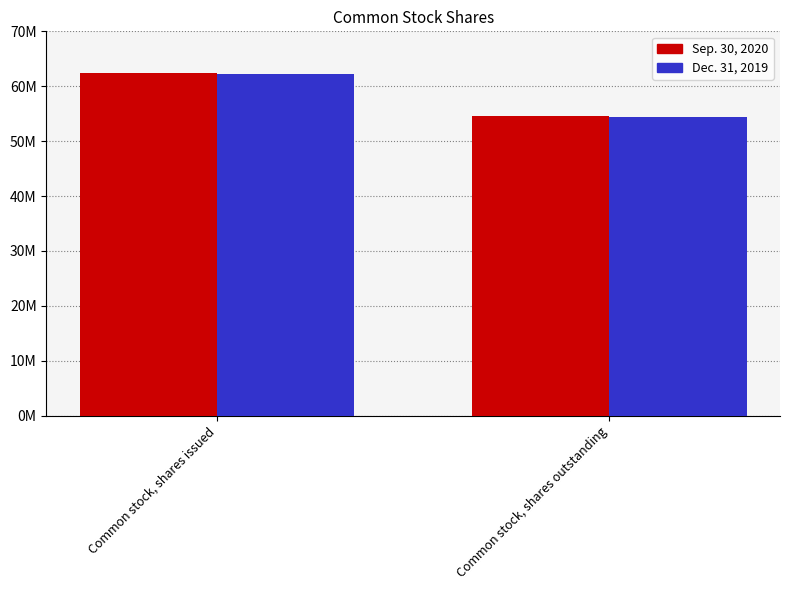

What are all the series names shown in the legend?

Sep. 30, 2020, Dec. 31, 2019